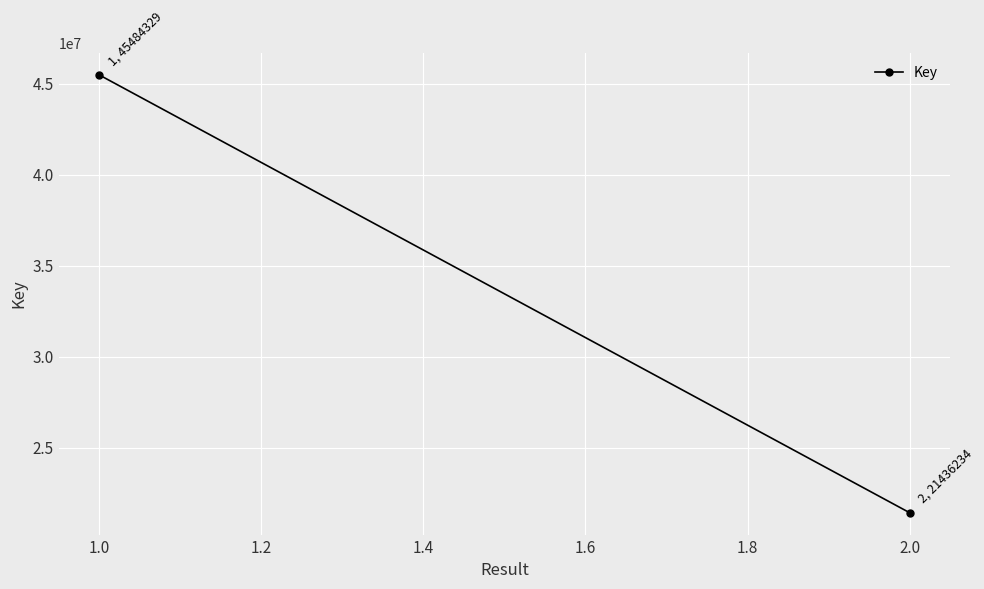

What is the value of the 2nd point from the left?

21436234